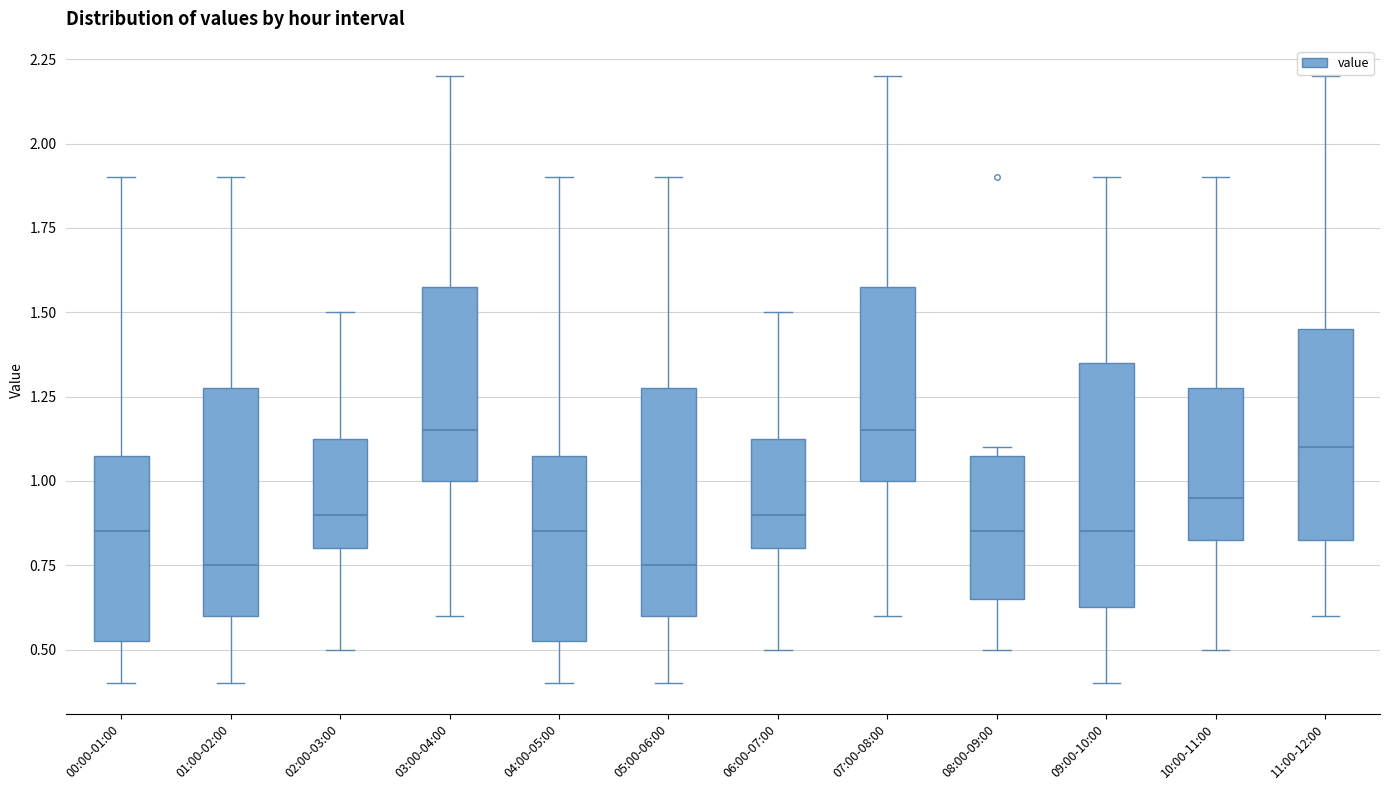

Reading left to right, read every box against the y-axis: the position of its median line, the range the box covers, and the ends of its whiskers. The values are not printed on the chart, so give them approximately, as read against the axis.

00:00-01:00: median 0.85, box 0.55 to 1.10, whiskers 0.40 to 1.90
01:00-02:00: median 0.75, box 0.60 to 1.30, whiskers 0.40 to 1.90
02:00-03:00: median 0.90, box 0.80 to 1.15, whiskers 0.50 to 1.50
03:00-04:00: median 1.15, box 1.00 to 1.60, whiskers 0.60 to 2.20
04:00-05:00: median 0.85, box 0.55 to 1.10, whiskers 0.40 to 1.90
05:00-06:00: median 0.75, box 0.60 to 1.30, whiskers 0.40 to 1.90
06:00-07:00: median 0.90, box 0.80 to 1.15, whiskers 0.50 to 1.50
07:00-08:00: median 1.15, box 1.00 to 1.60, whiskers 0.60 to 2.20
08:00-09:00: median 0.85, box 0.65 to 1.10, whiskers 0.50 to 1.10 (just above the box's upper edge)
09:00-10:00: median 0.85, box 0.65 to 1.35, whiskers 0.40 to 1.90
10:00-11:00: median 0.95, box 0.85 to 1.30, whiskers 0.50 to 1.90
11:00-12:00: median 1.10, box 0.85 to 1.45, whiskers 0.60 to 2.20